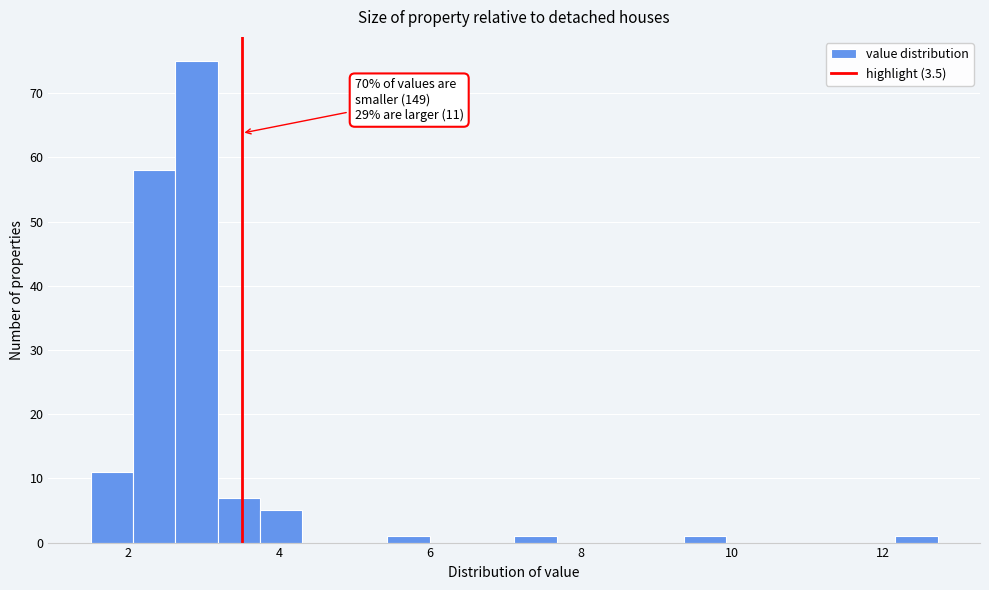

Read against the x-axis, roughly where is the centre of the tallest bar?

3.0